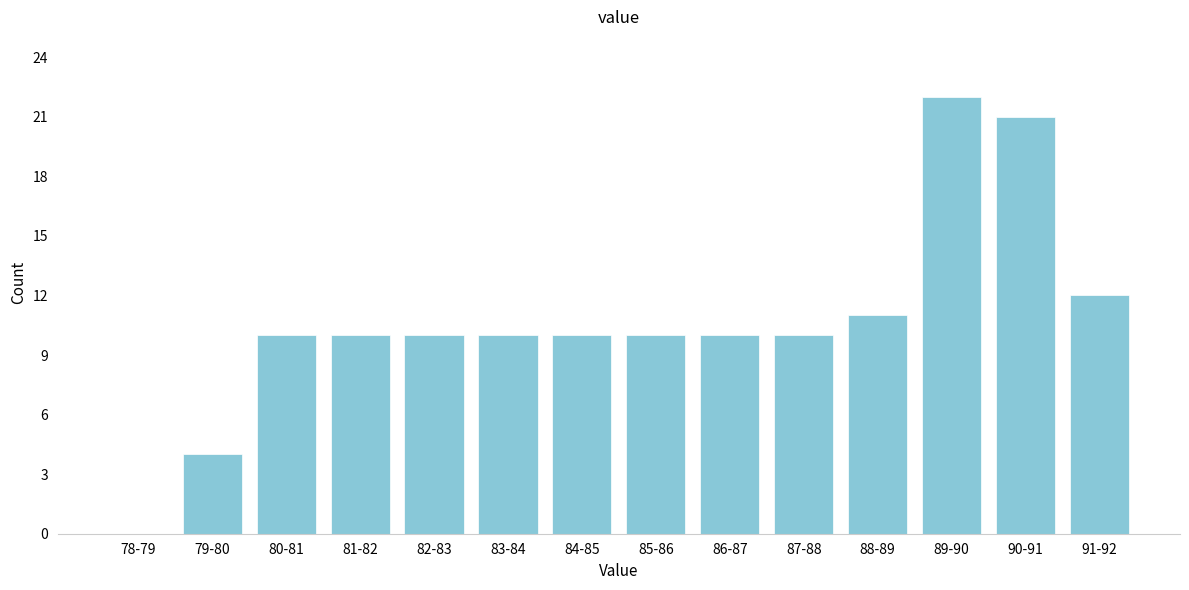

Reading left to right, what are all the values shown in this chart?

78-79=0	79-80=4	80-81=10	81-82=10	82-83=10	83-84=10	84-85=10	85-86=10	86-87=10	87-88=10	88-89=11	89-90=22	90-91=21	91-92=12